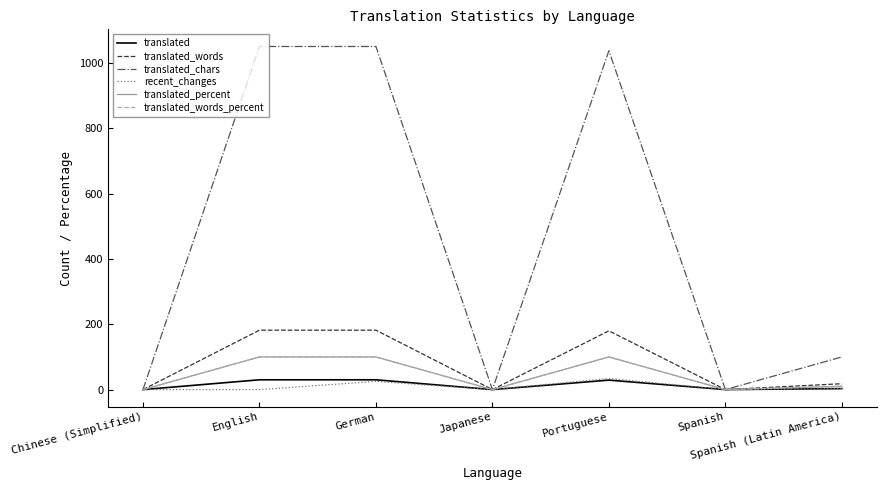

At how many categories does at least one series exceed 413?

3